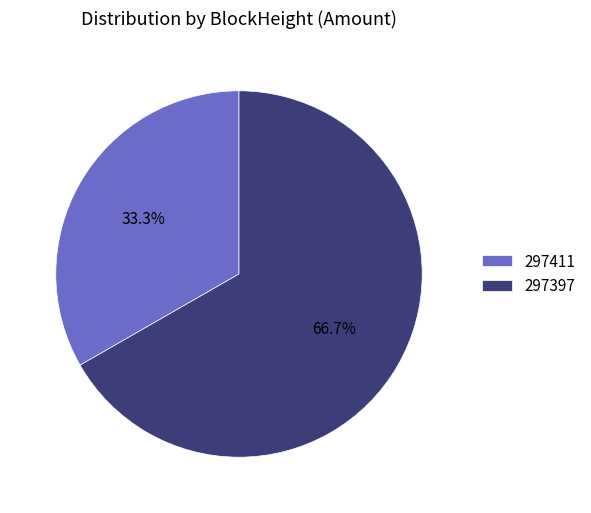

To the nearest percent, what is the combined percentage of 297397 and 297411?

100%